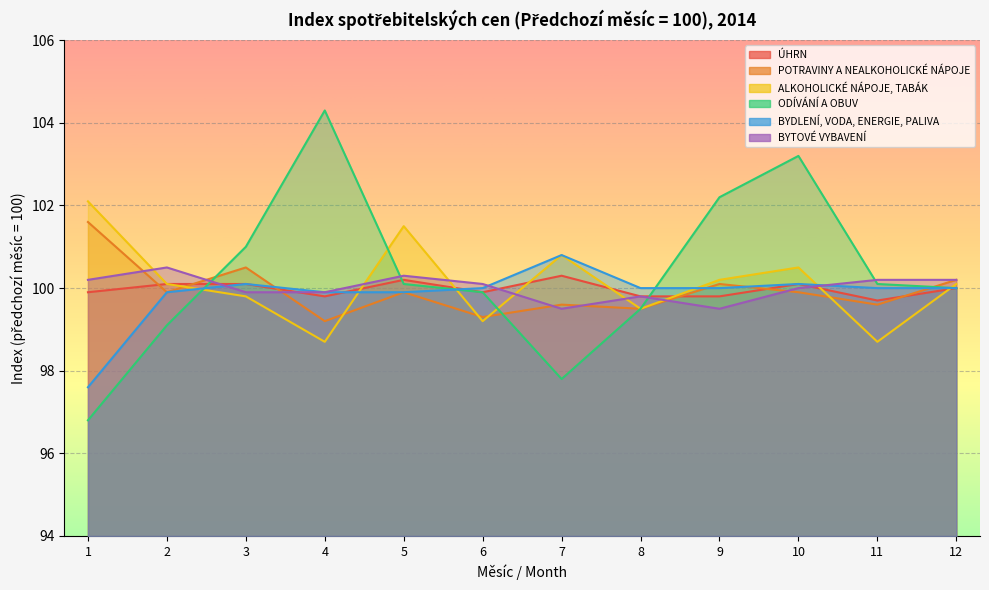

True or false: ÚHRN has a value of 99.8 at 4.

True